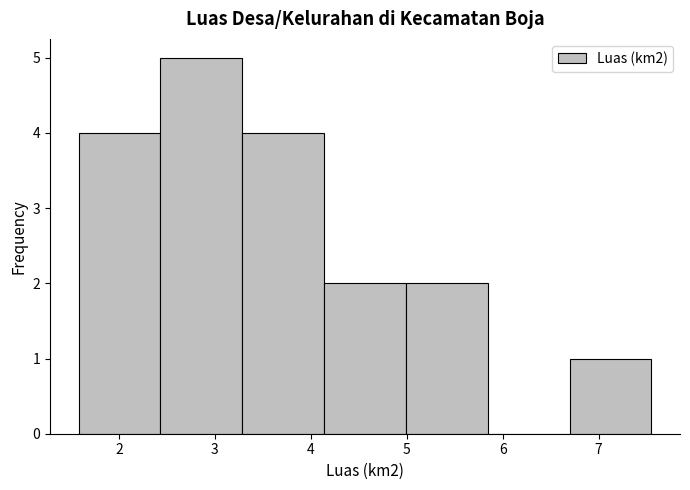

Reading left to right, transcribe this chart: for each bar, give the range it covers on the x-axis and its height. Neither the bar edges nor the heights are printed on the chart, so give them approximately, as read against the axes.

1.6 to 2.4: 4
2.4 to 3.3: 5
3.3 to 4.1: 4
4.1 to 5.0: 2
5.0 to 5.8: 2
5.8 to 6.7: 0
6.7 to 7.6: 1